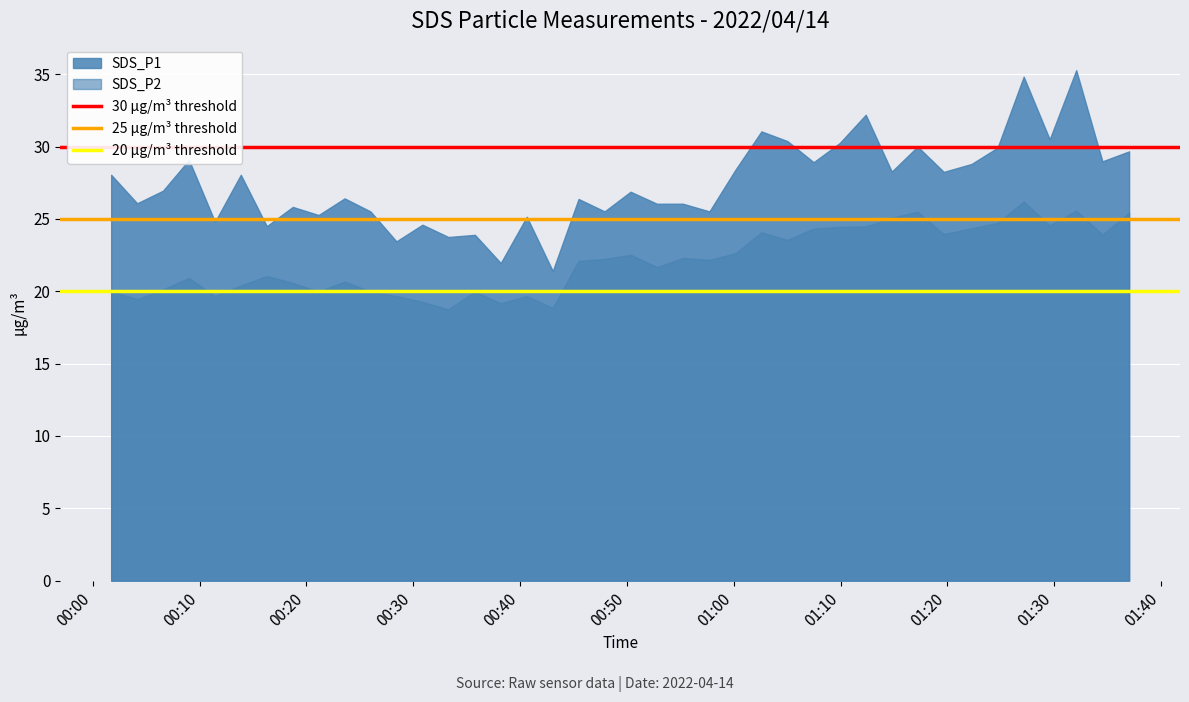

Which series has the largest range (max minus min)?

SDS_P1